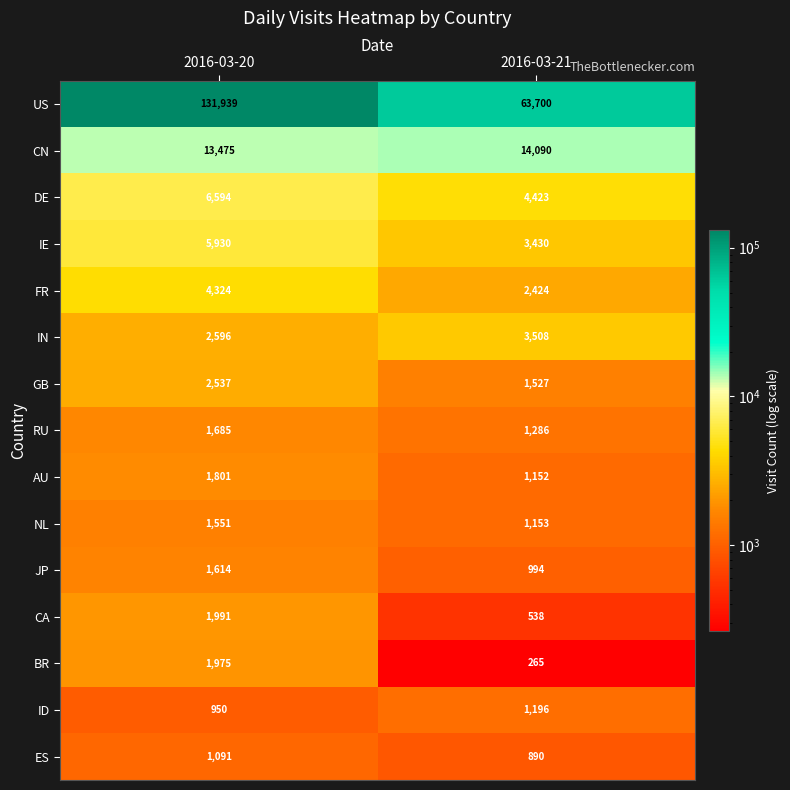

Is it true that GB equals 2142 at 2016-03-21?

False